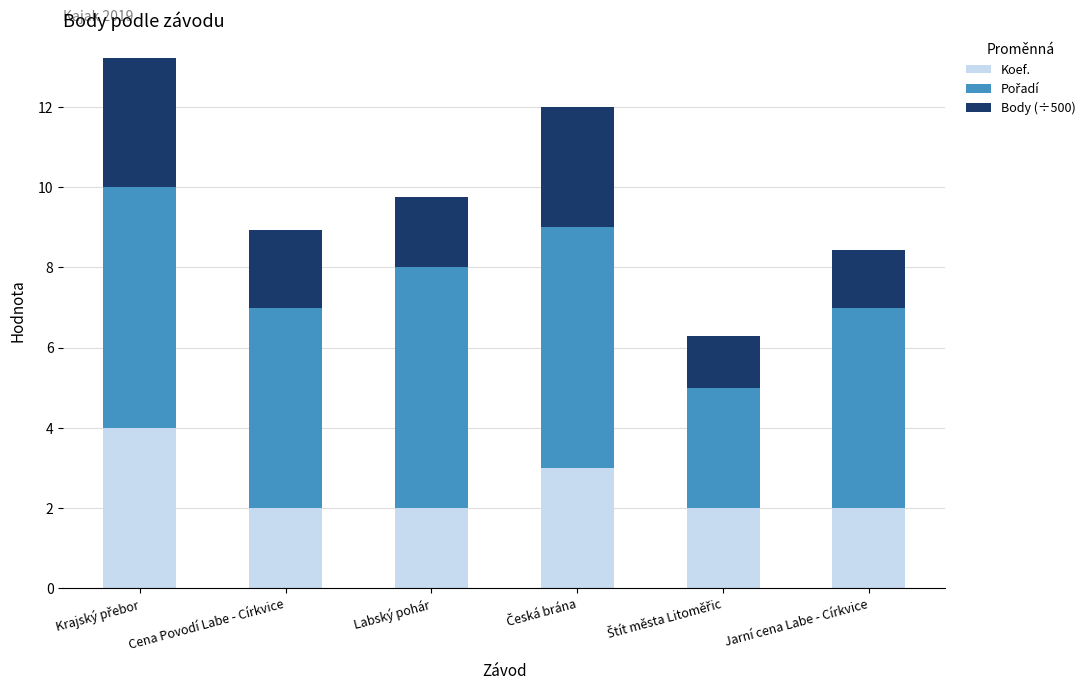

Reading left to right, what are the values for Koef.?

4.0	2.0	2.0	3.0	2.0	2.0